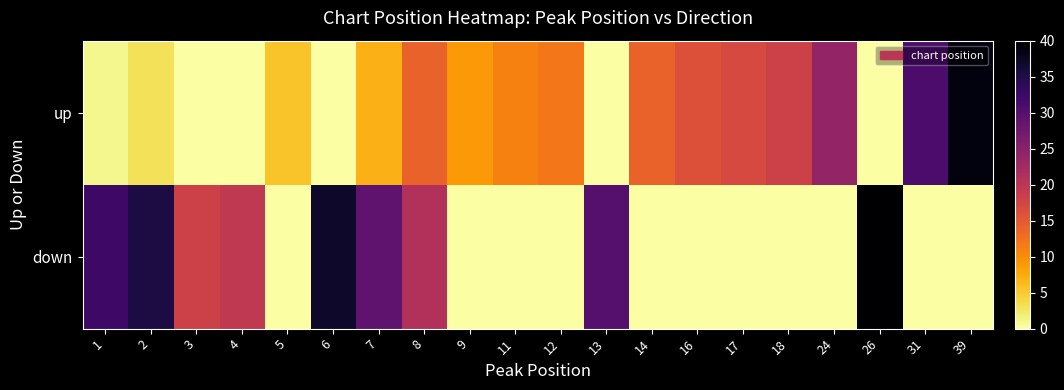

List the series in order of their peak value, highest first.

down, up